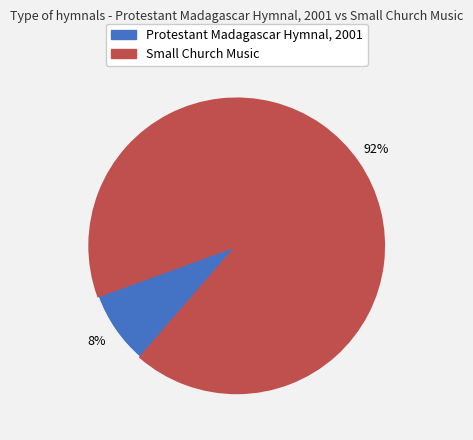

How many slices are in this pie chart?

2